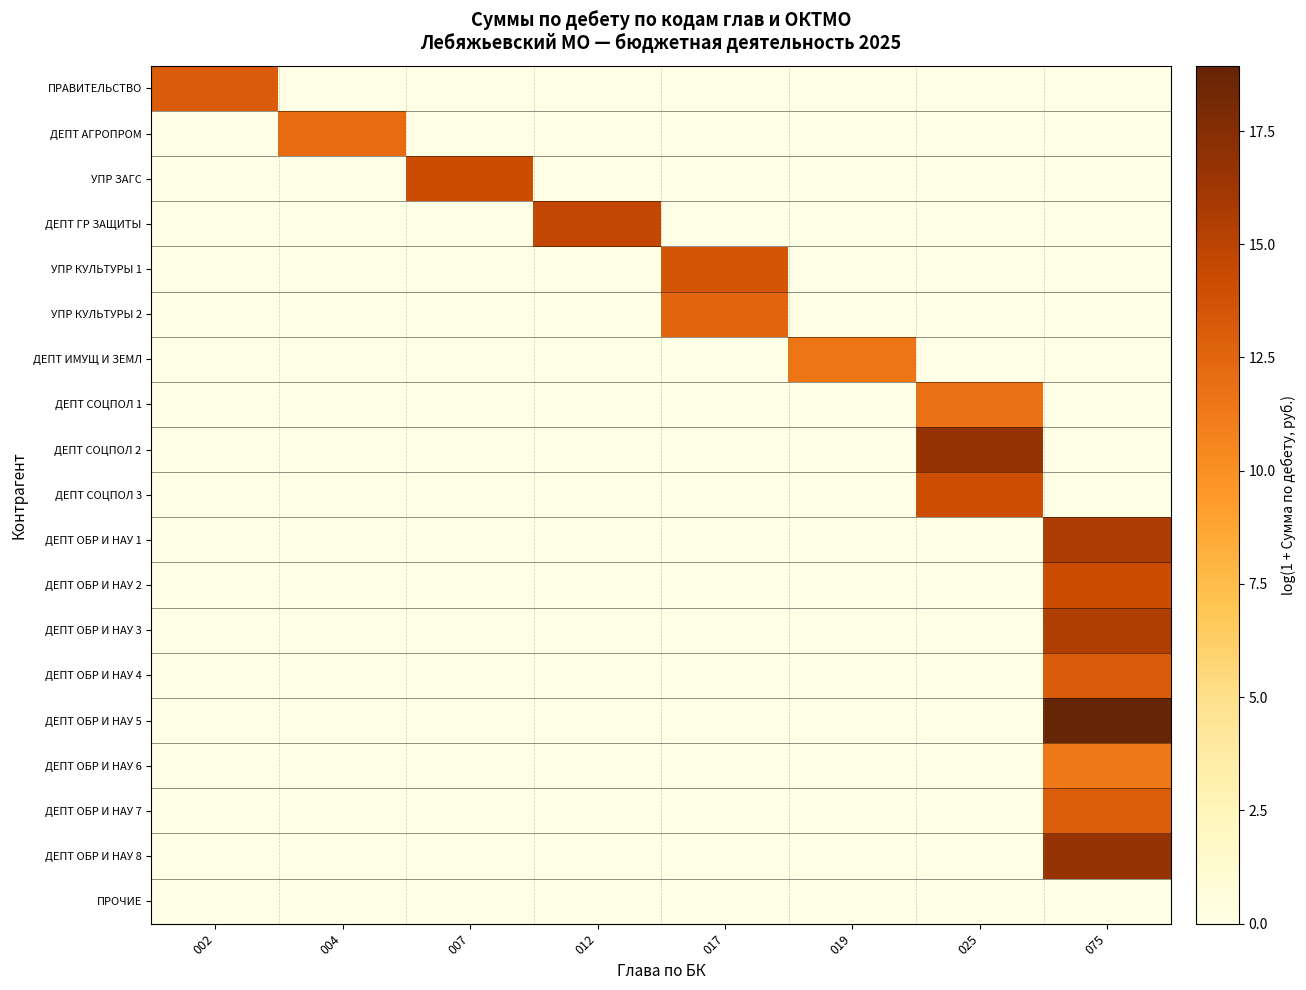

Reading right to left, what are all the values shown in this chart?

ПРАВИТЕЛЬСТВО: 075=0.0	025=0.0	019=0.0	017=0.0	012=0.0	007=0.0	004=0.0	002=13.1
ДЕПТ АГРОПРОМ: 075=0.0	025=0.0	019=0.0	017=0.0	012=0.0	007=0.0	004=12.1	002=0.0
УПР ЗАГС: 075=0.0	025=0.0	019=0.0	017=0.0	012=0.0	007=14.1	004=0.0	002=0.0
ДЕПТ ГР ЗАЩИТЫ: 075=0.0	025=0.0	019=0.0	017=0.0	012=14.6	007=0.0	004=0.0	002=0.0
УПР КУЛЬТУРЫ 1: 075=0.0	025=0.0	019=0.0	017=13.6	012=0.0	007=0.0	004=0.0	002=0.0
УПР КУЛЬТУРЫ 2: 075=0.0	025=0.0	019=0.0	017=12.5	012=0.0	007=0.0	004=0.0	002=0.0
ДЕПТ ИМУЩ И ЗЕМЛ: 075=0.0	025=0.0	019=11.5	017=0.0	012=0.0	007=0.0	004=0.0	002=0.0
ДЕПТ СОЦПОЛ 1: 075=0.0	025=11.7	019=0.0	017=0.0	012=0.0	007=0.0	004=0.0	002=0.0
ДЕПТ СОЦПОЛ 2: 075=0.0	025=16.7	019=0.0	017=0.0	012=0.0	007=0.0	004=0.0	002=0.0
ДЕПТ СОЦПОЛ 3: 075=0.0	025=14.1	019=0.0	017=0.0	012=0.0	007=0.0	004=0.0	002=0.0
ДЕПТ ОБР И НАУ 1: 075=15.6	025=0.0	019=0.0	017=0.0	012=0.0	007=0.0	004=0.0	002=0.0
ДЕПТ ОБР И НАУ 2: 075=14.2	025=0.0	019=0.0	017=0.0	012=0.0	007=0.0	004=0.0	002=0.0
ДЕПТ ОБР И НАУ 3: 075=15.5	025=0.0	019=0.0	017=0.0	012=0.0	007=0.0	004=0.0	002=0.0
ДЕПТ ОБР И НАУ 4: 075=13.1	025=0.0	019=0.0	017=0.0	012=0.0	007=0.0	004=0.0	002=0.0
ДЕПТ ОБР И НАУ 5: 075=18.9	025=0.0	019=0.0	017=0.0	012=0.0	007=0.0	004=0.0	002=0.0
ДЕПТ ОБР И НАУ 6: 075=11.4	025=0.0	019=0.0	017=0.0	012=0.0	007=0.0	004=0.0	002=0.0
ДЕПТ ОБР И НАУ 7: 075=13.0	025=0.0	019=0.0	017=0.0	012=0.0	007=0.0	004=0.0	002=0.0
ДЕПТ ОБР И НАУ 8: 075=16.7	025=0.0	019=0.0	017=0.0	012=0.0	007=0.0	004=0.0	002=0.0
ПРОЧИЕ: 075=0.0	025=0.0	019=0.0	017=0.0	012=0.0	007=0.0	004=0.0	002=0.0